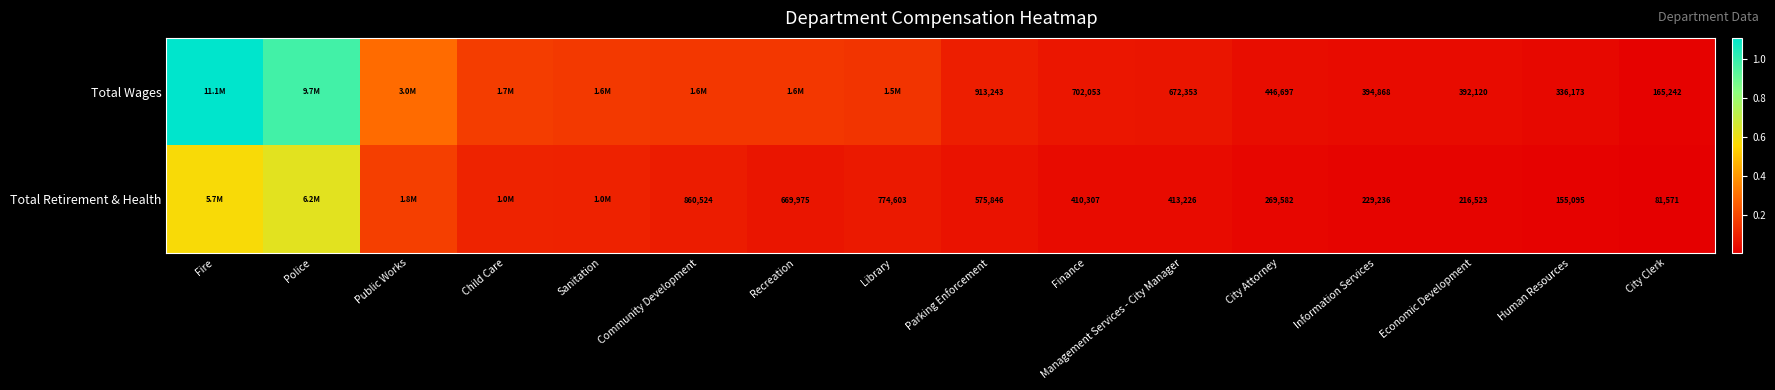

What is the difference between the highest and lowest values at Economic Development?

175597